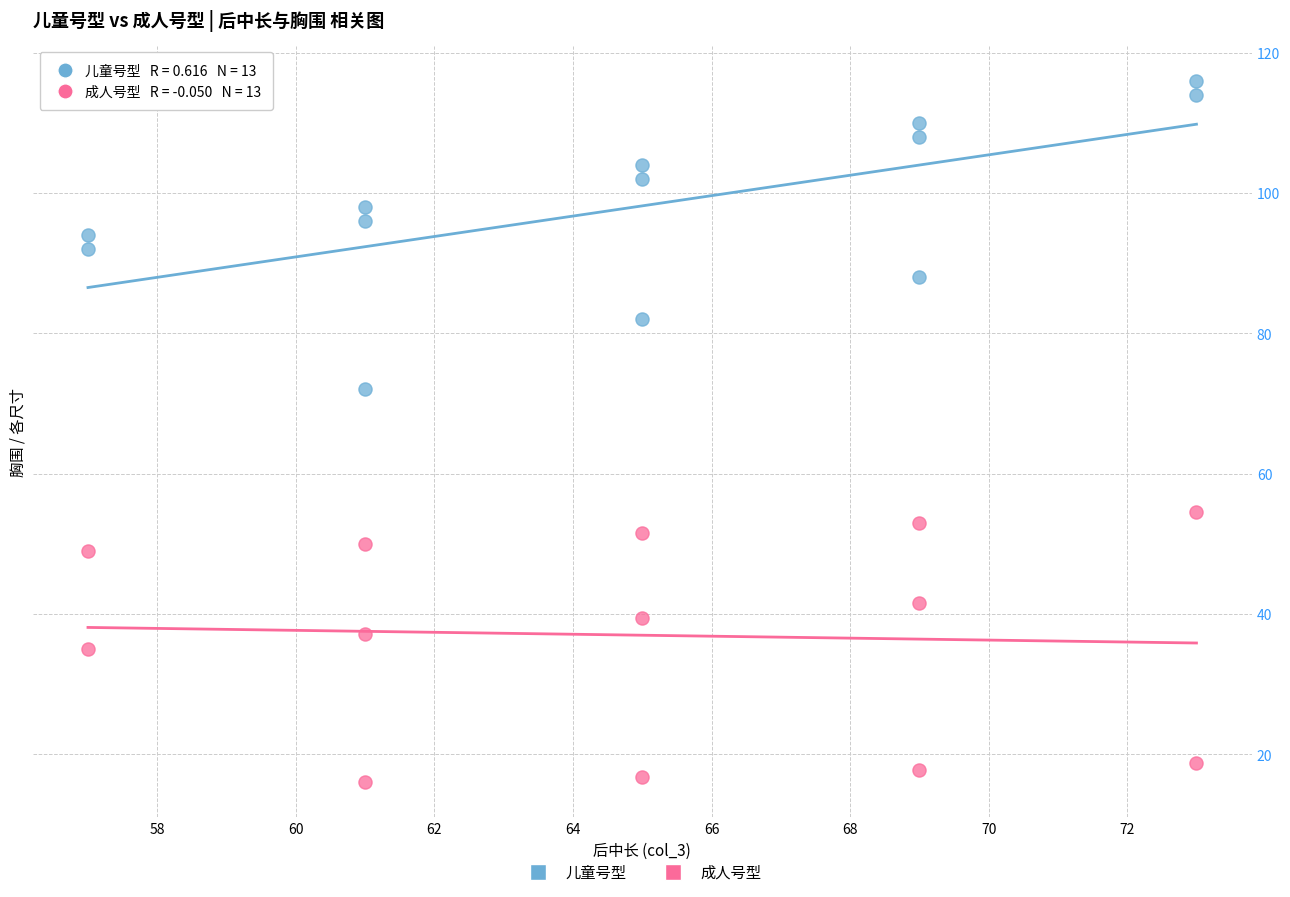

What are all the series names shown in the legend?

儿童号型, 成人号型